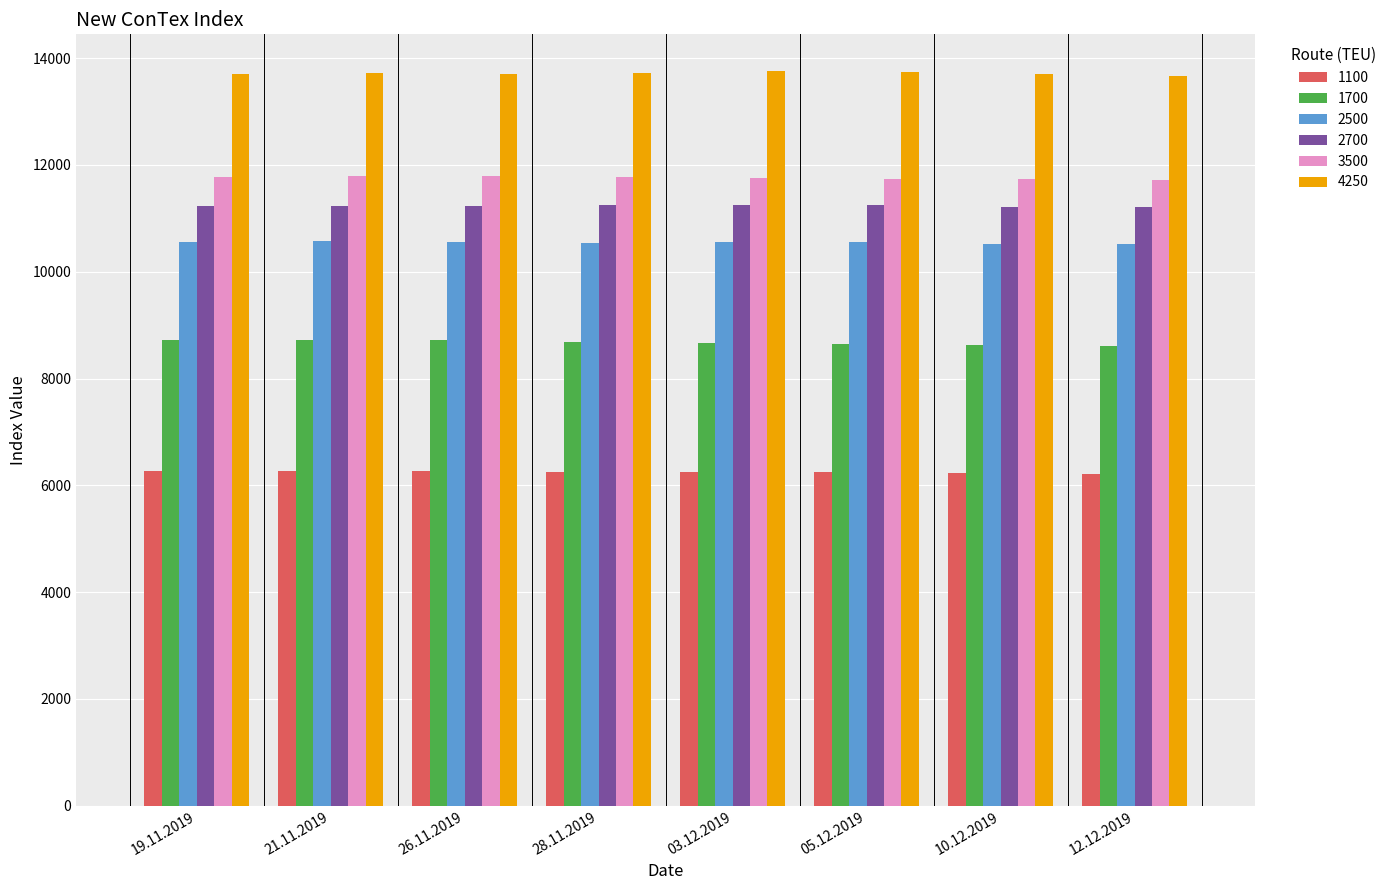

How many categories are shown in the chart?

8